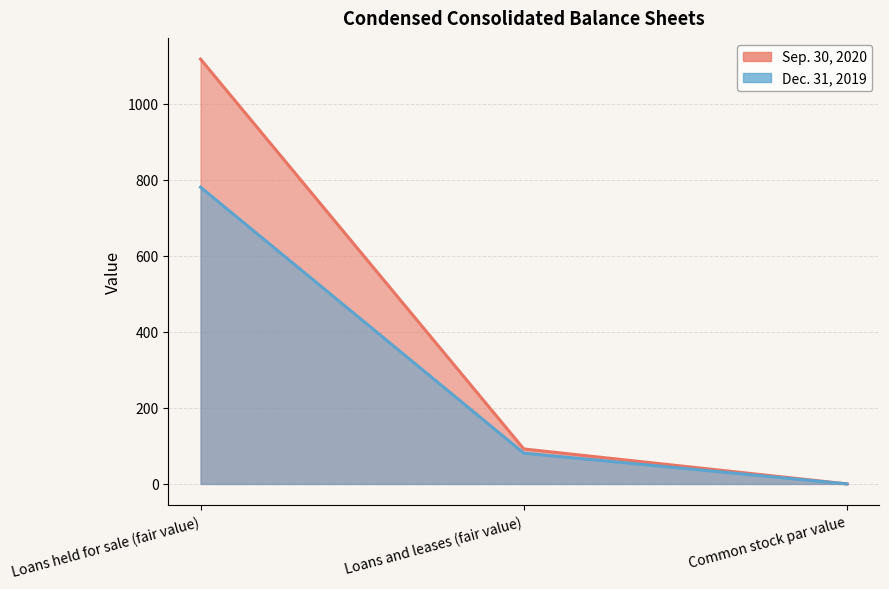

Reading left to right, what are all the values shown in this chart?

Sep. 30, 2020: 1118.0	92.0	0.0
Dec. 31, 2019: 781.0	81.0	0.0